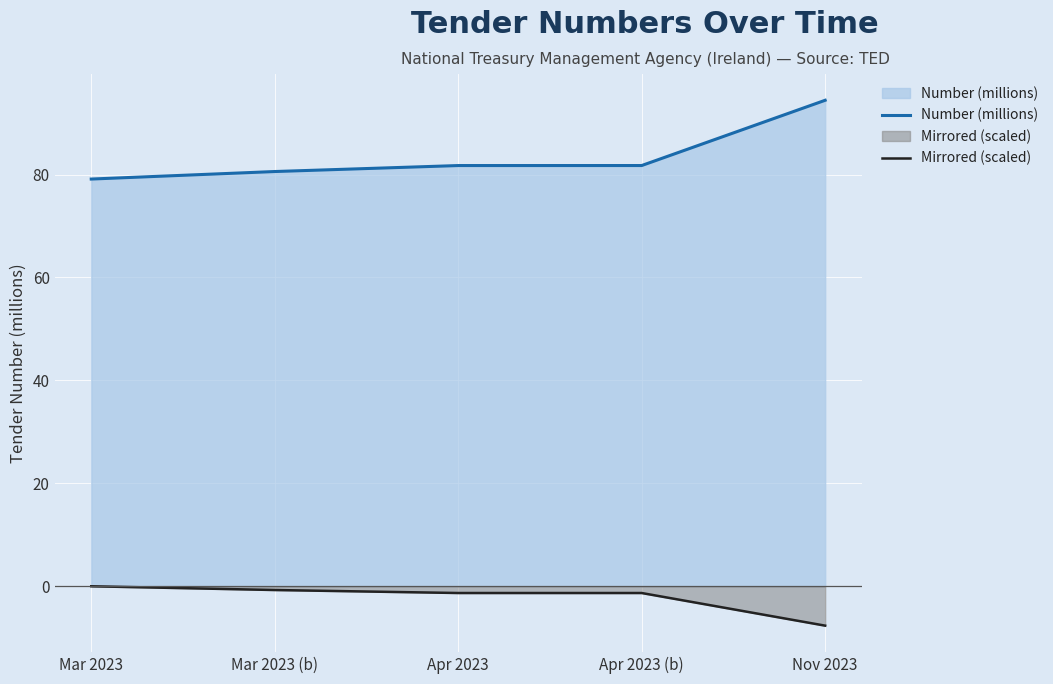

Is it true that Number (millions) equals 159.2 at Nov 2023?

False